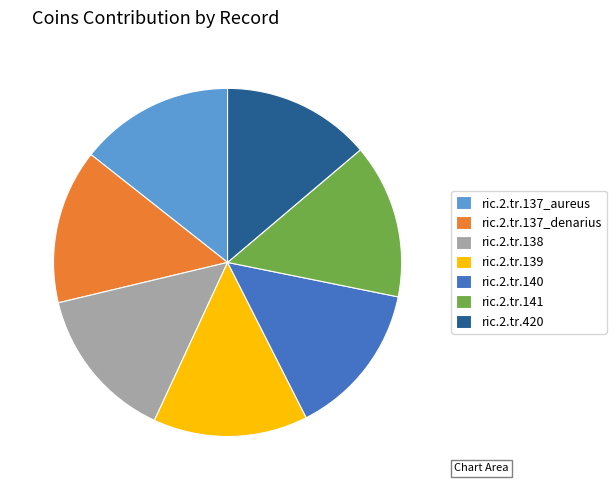

What is the smallest slice in the pie chart?

ric.2.tr.420